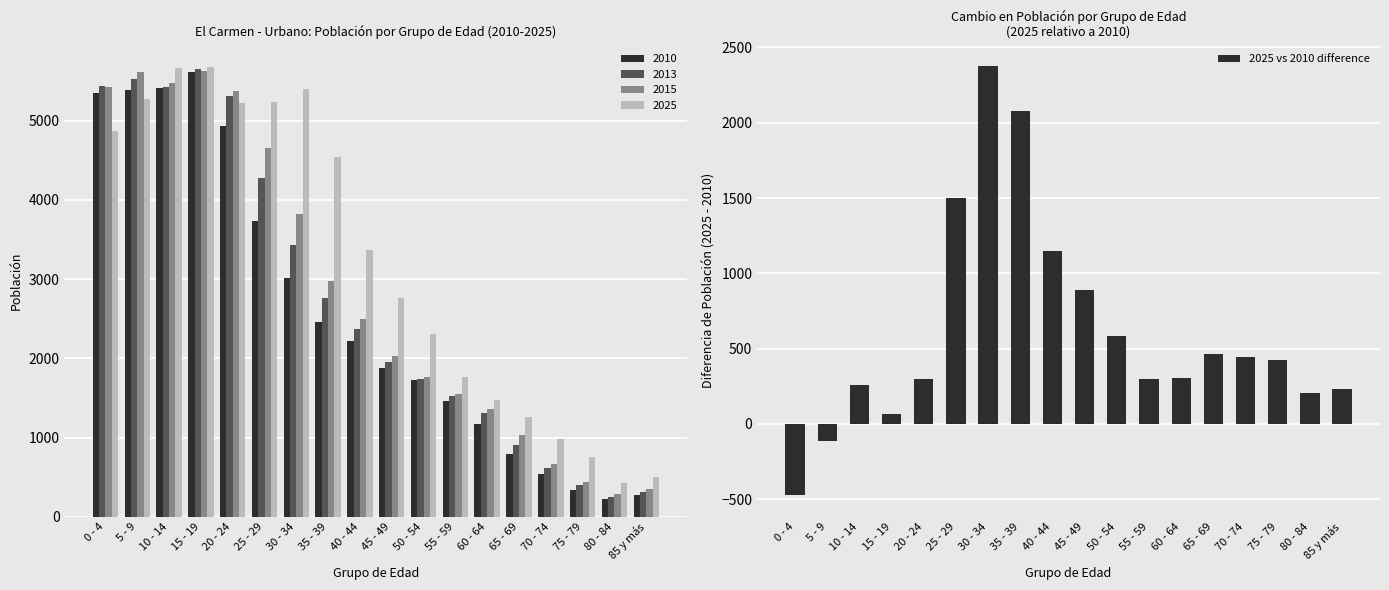

Between 20 - 24 and 10 - 14, which is larger?

20 - 24